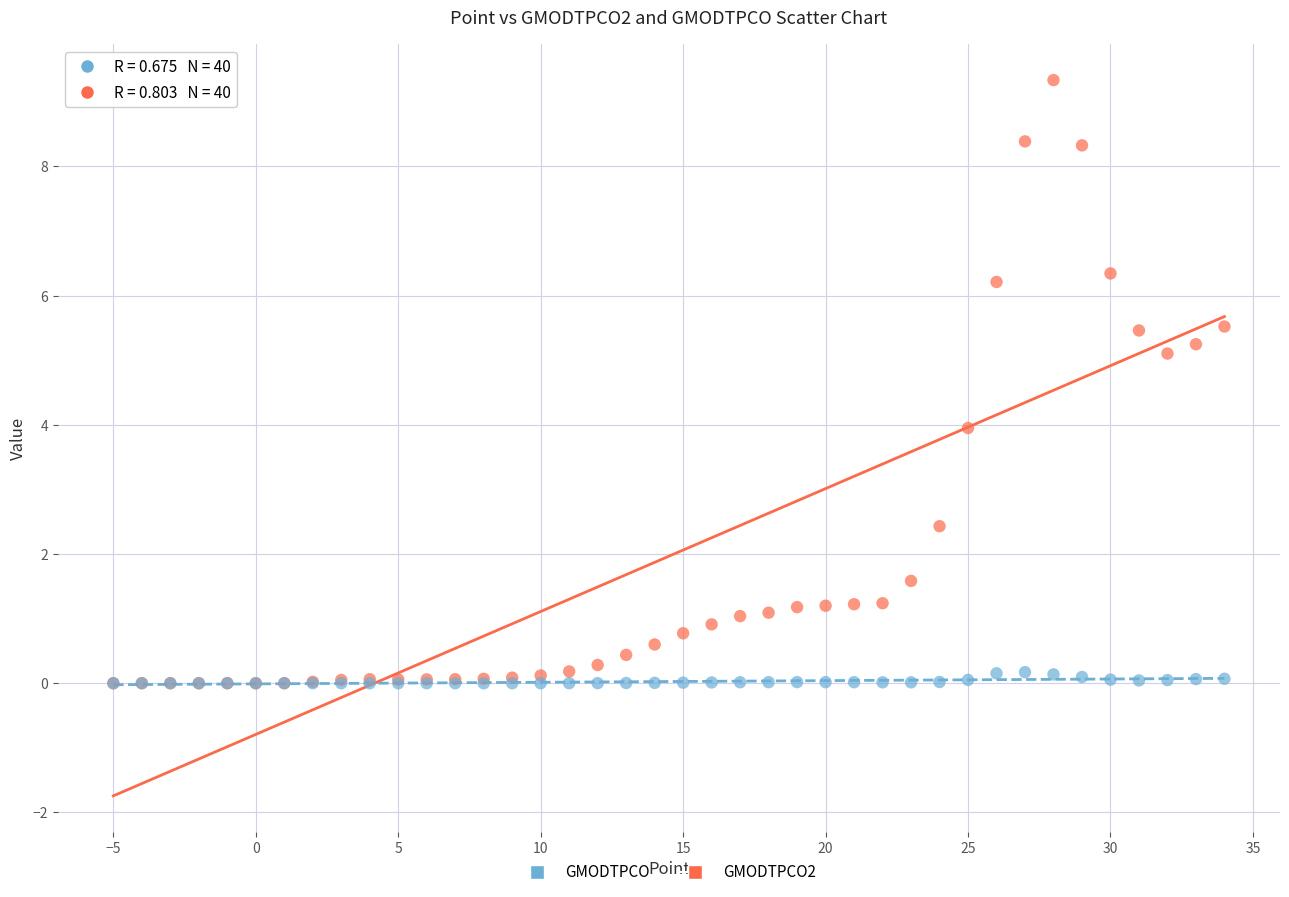

What are all the series names shown in the legend?

GMODTPCO, GMODTPCO2